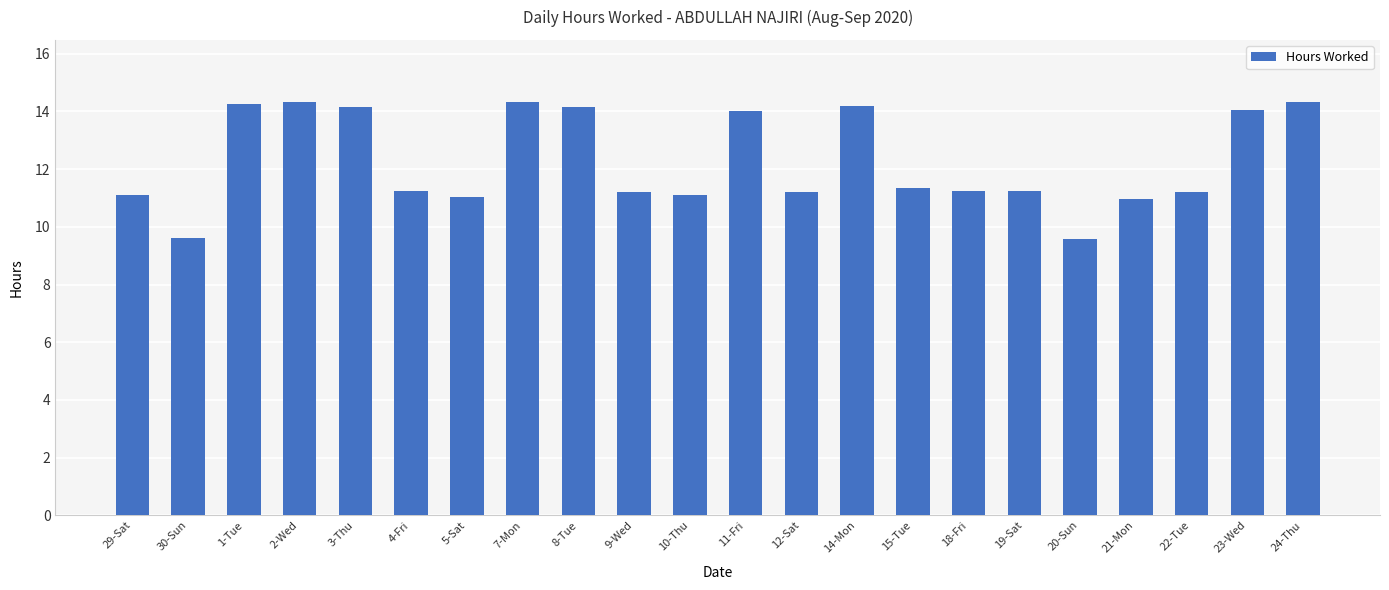

What position from the left is 29-Sat?

1